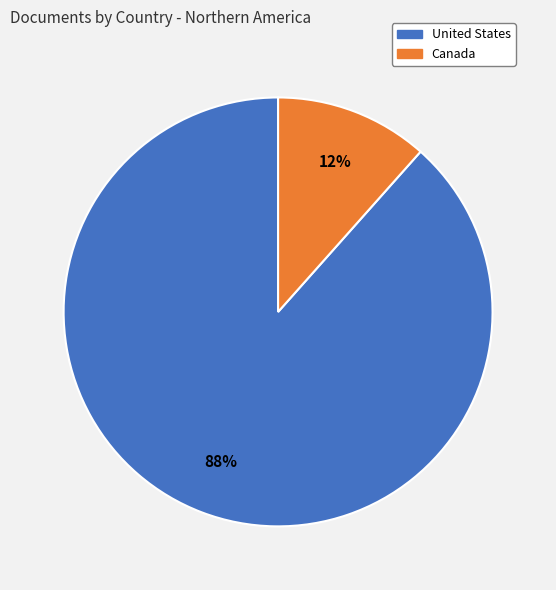

To the nearest percent, what portion does United States represent?

88%